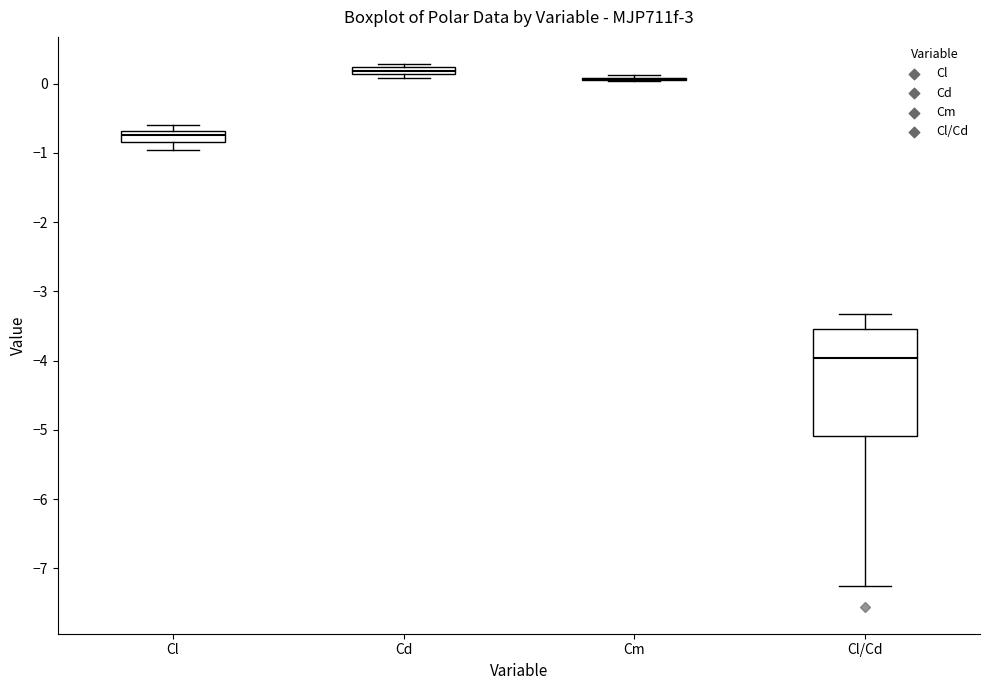

Comparing the boxes themselves (not the whiskers), which one is the tallest?

Cl/Cd